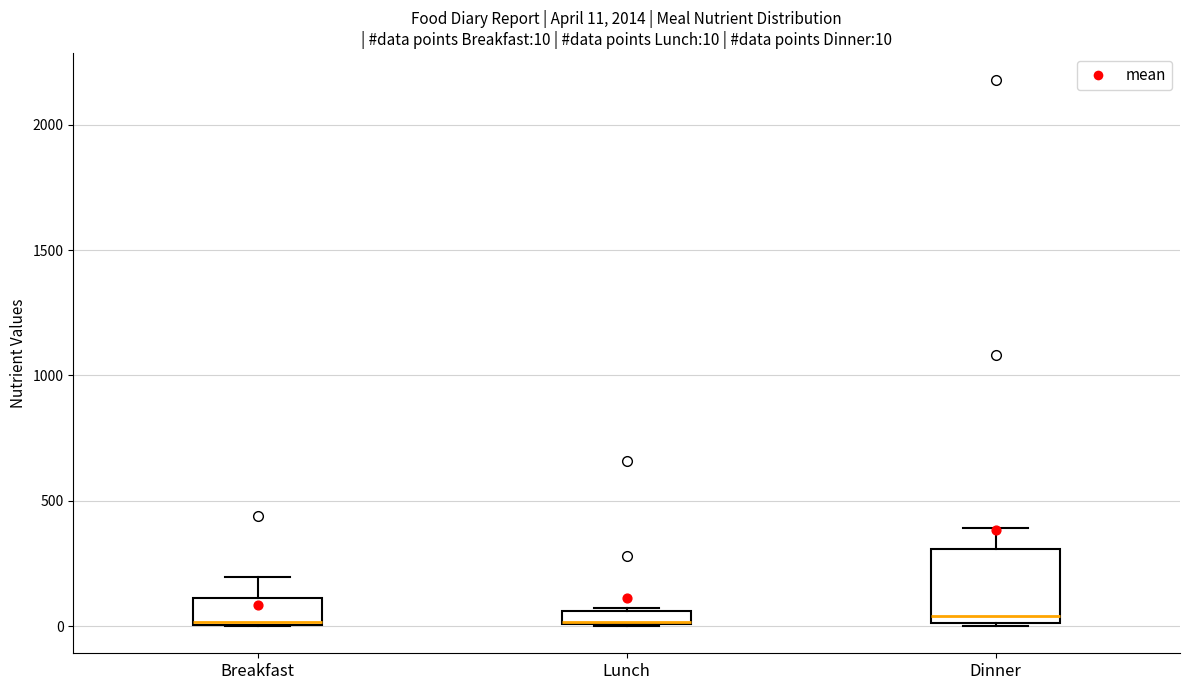

Comparing the boxes themselves (not the whiskers), which one is the tallest?

Dinner